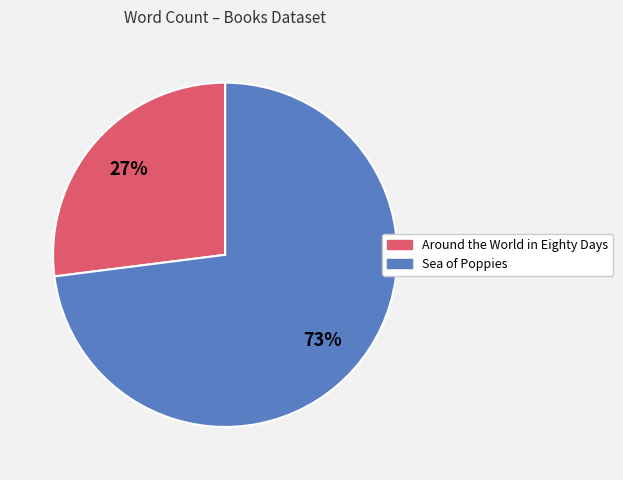

Is Sea of Poppies the majority of the pie?

Yes